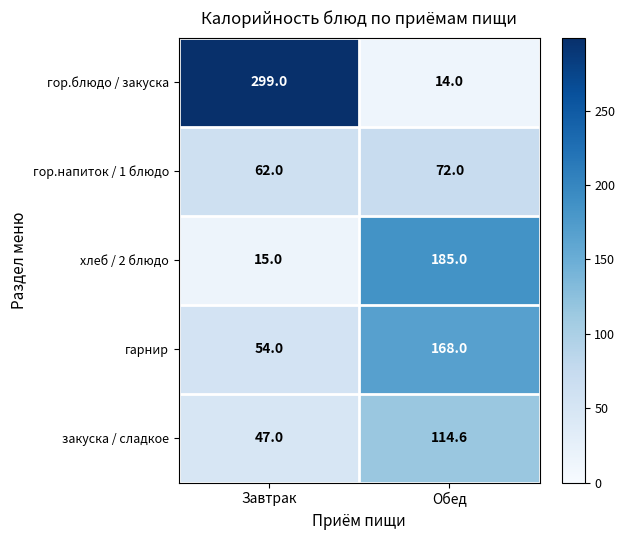

Reading left to right, transcribe all the data shown in this chart.

гор.блюдо / закуска: 299.0	14.0
гор.напиток / 1 блюдо: 62.0	72.0
хлеб / 2 блюдо: 15.0	185.0
гарнир: 54.0	168.0
закуска / сладкое: 47.0	114.6